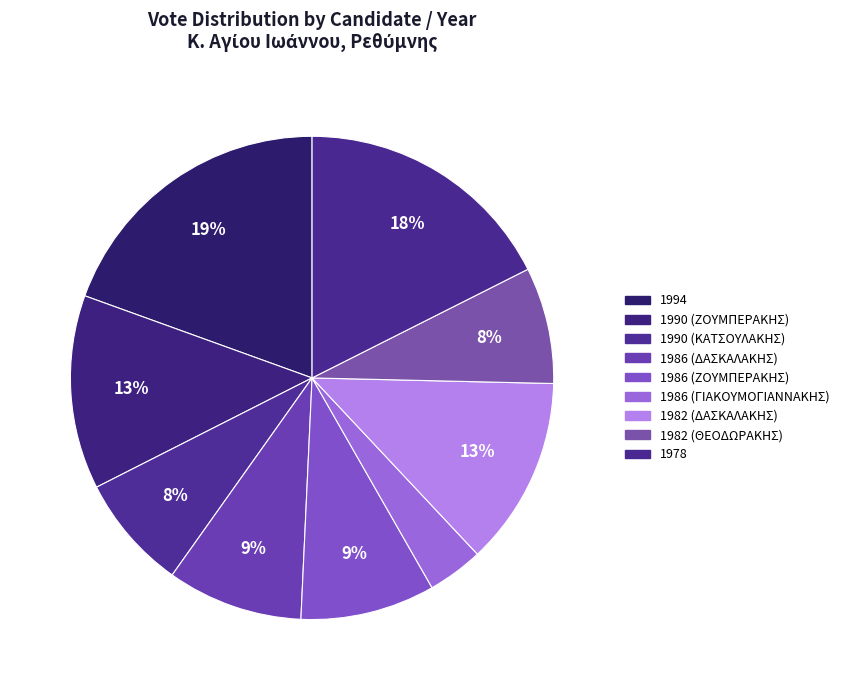

To the nearest percent, what percentage of the pie is 1978?

18%